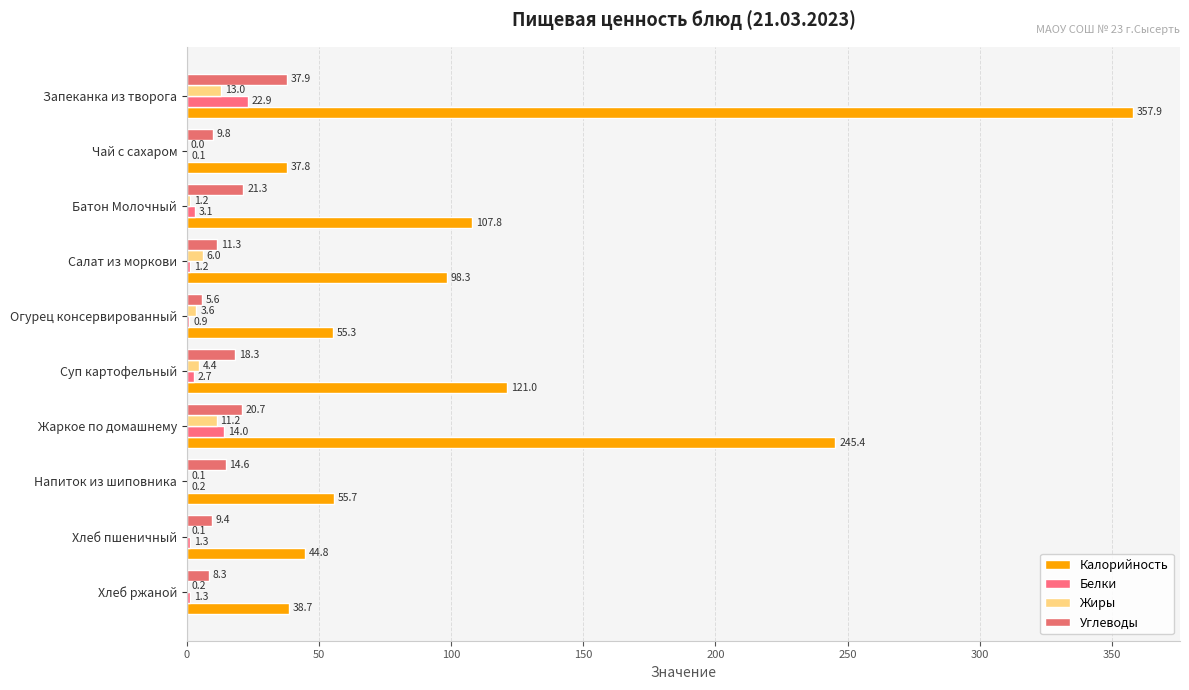

How many data points in Белки are above 1?

7